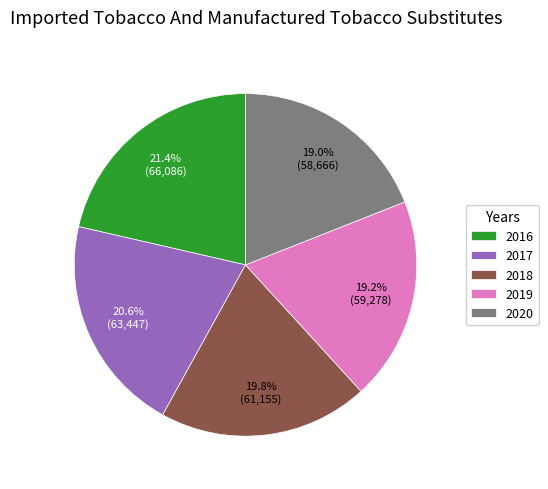

What percentage is NOT represented by 2018?

80.2%